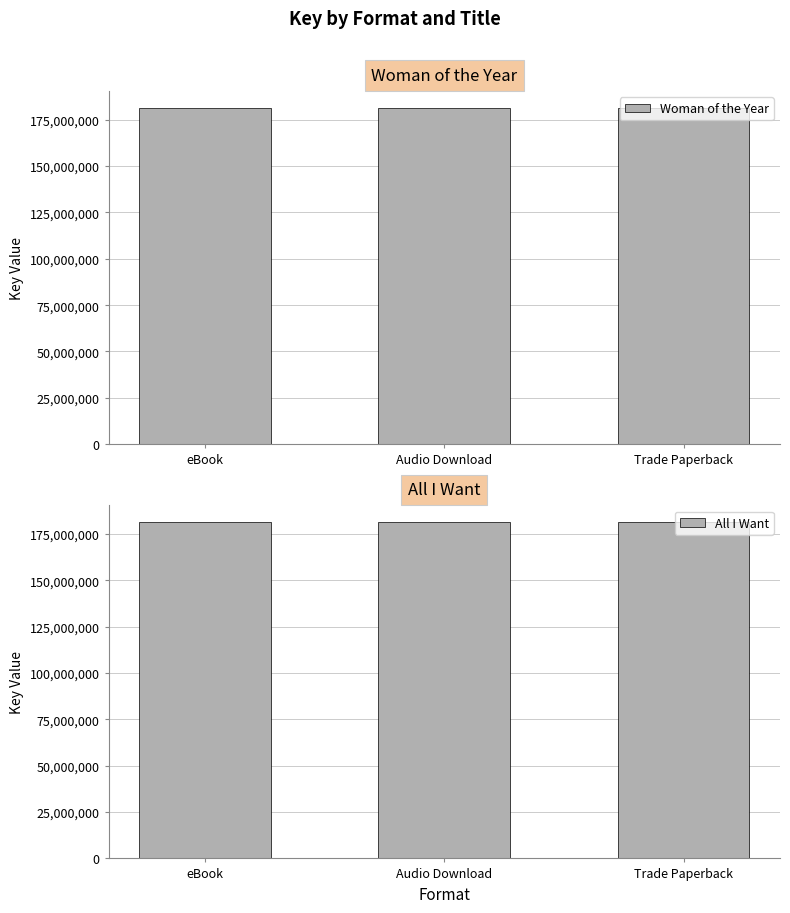

What position from the left is Audio Download?

2